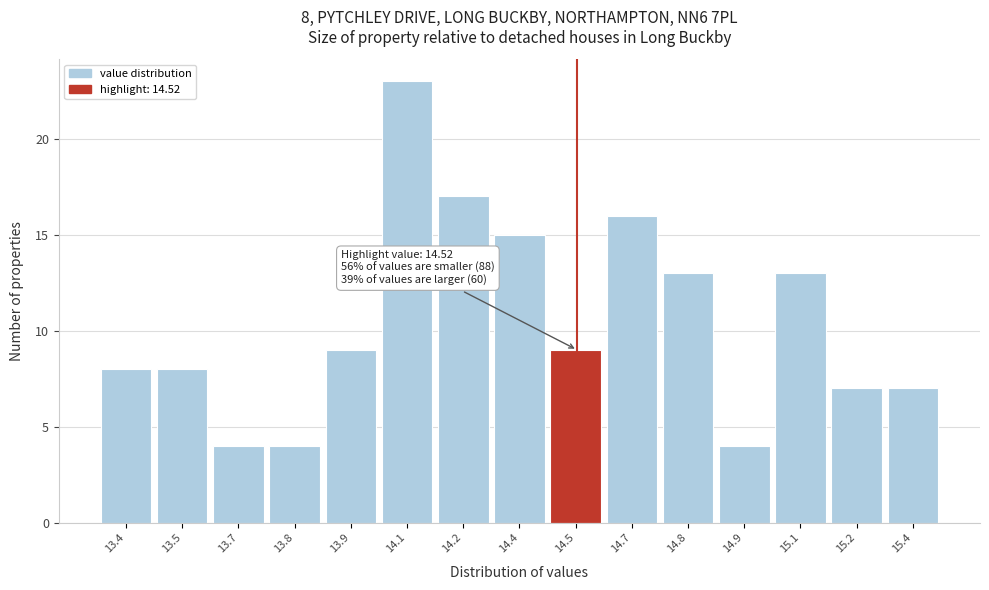

Reading left to right, what are all the values shown in this chart?

13.4=8	13.5=8	13.7=4	13.8=4	13.9=9	14.1=23	14.2=17	14.4=15	14.5=9	14.7=16	14.8=13	14.9=4	15.1=13	15.2=7	15.4=7